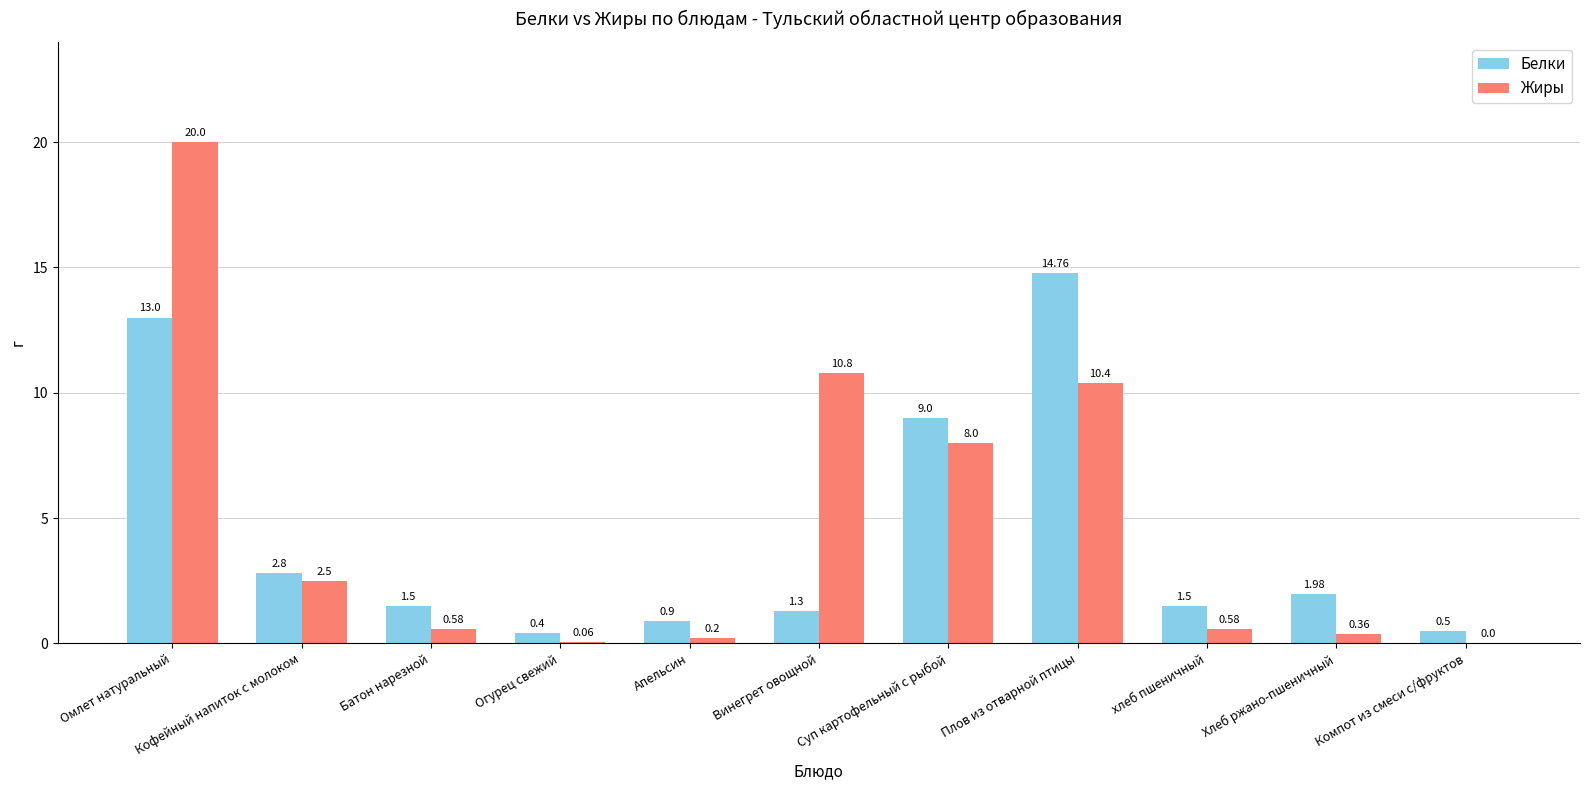

Where is Белки nearest to the value 7?

Суп картофельный с рыбой